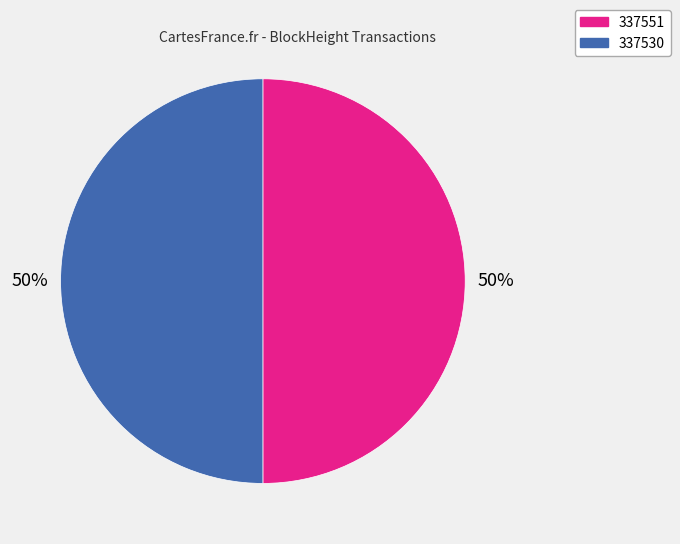

To the nearest percent, what is the combined percentage of 337530 and 337551?

100%